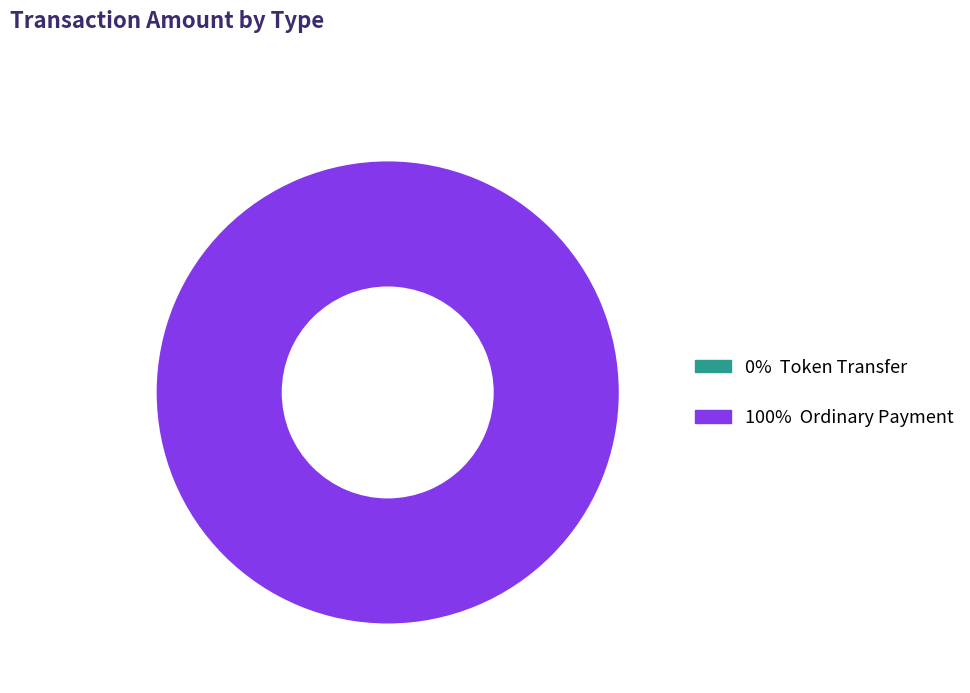

Is it true that Token Transfer is 1% of the pie?

False